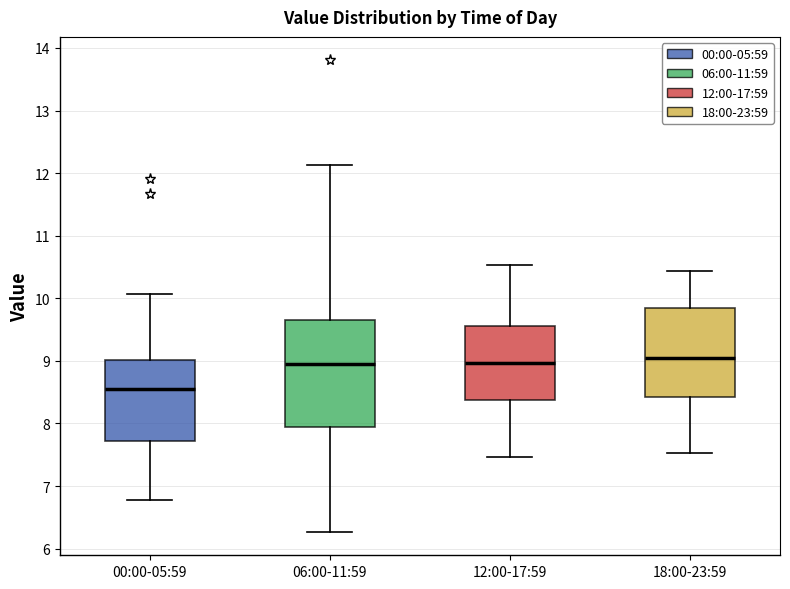

Reading left to right, read every box against the y-axis: the position of its median line, the range the box covers, and the ends of its whiskers. The values are not printed on the chart, so give them approximately, as read against the axis.

00:00-05:59: median 8.6, box 7.7 to 9.0, whiskers 6.8 to 10.1
06:00-11:59: median 9.0, box 7.9 to 9.7, whiskers 6.3 to 12.1
12:00-17:59: median 9.0, box 8.4 to 9.6, whiskers 7.5 to 10.5
18:00-23:59: median 9.1, box 8.4 to 9.8, whiskers 7.5 to 10.4